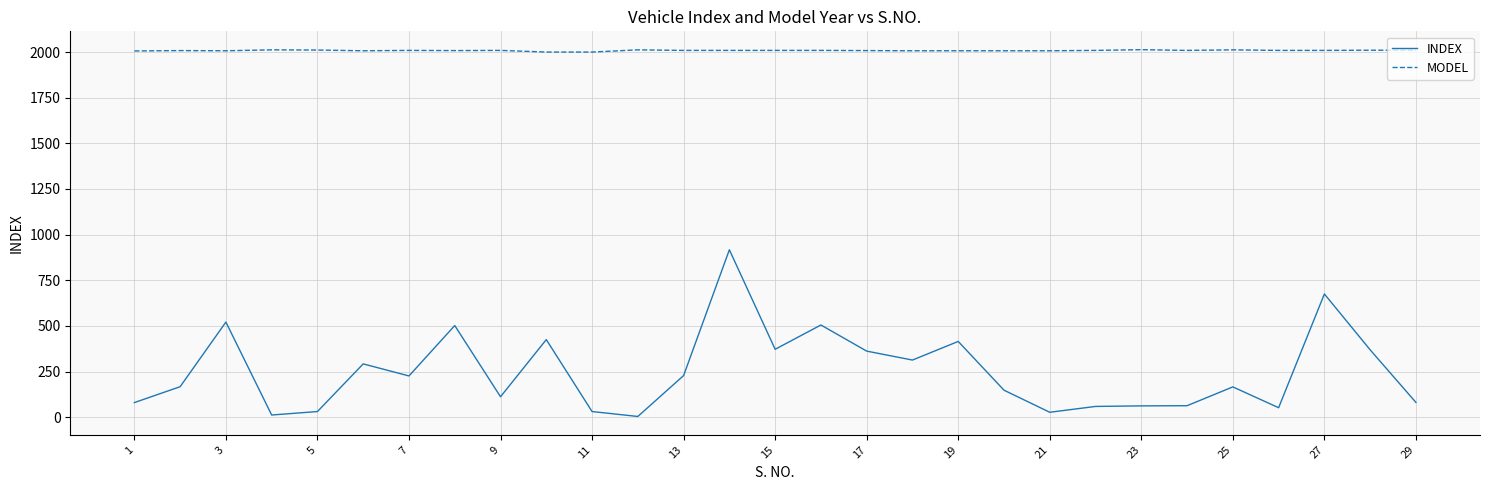

What is the minimum value for MODEL?

2000